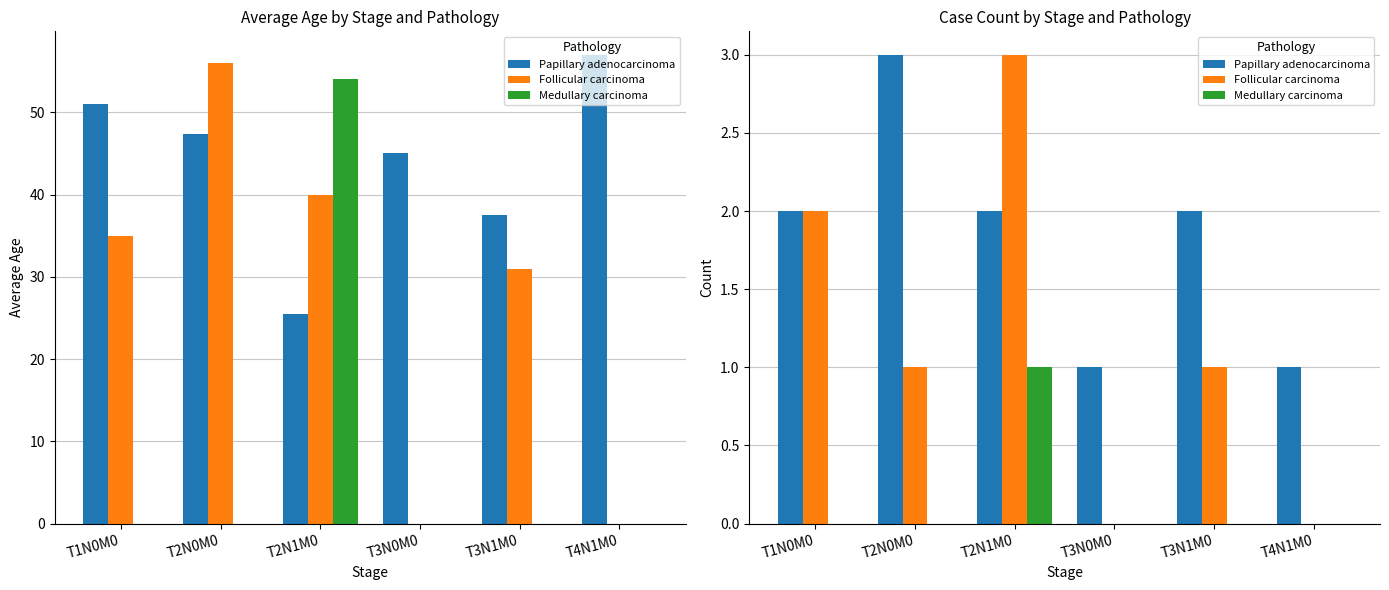

Is the value of Medullary carcinoma at T2N0M0 greater than the value of Follicular carcinoma at T4N1M0?

No